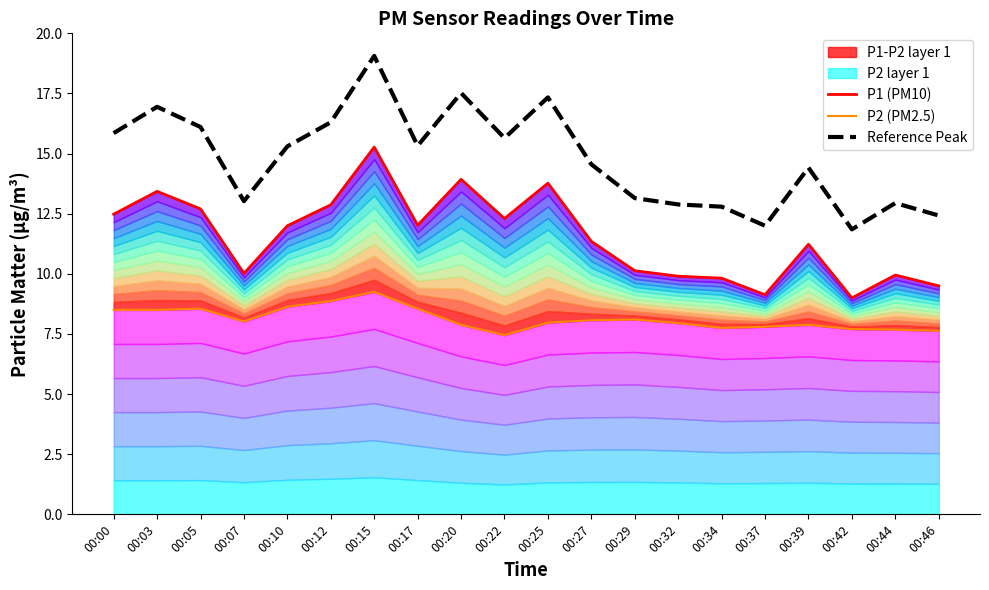

True or false: P2 (PM2.5) and Reference Peak intersect in this chart.

False